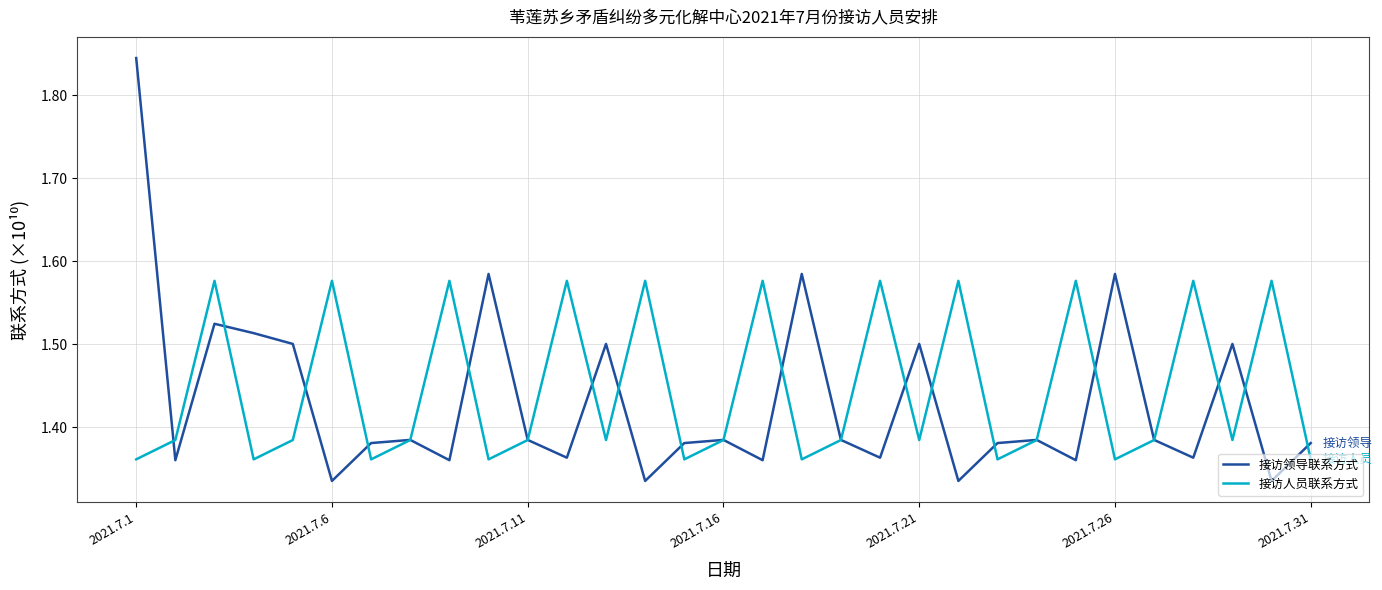

Which series has the widest spread of values?

接访领导联系方式